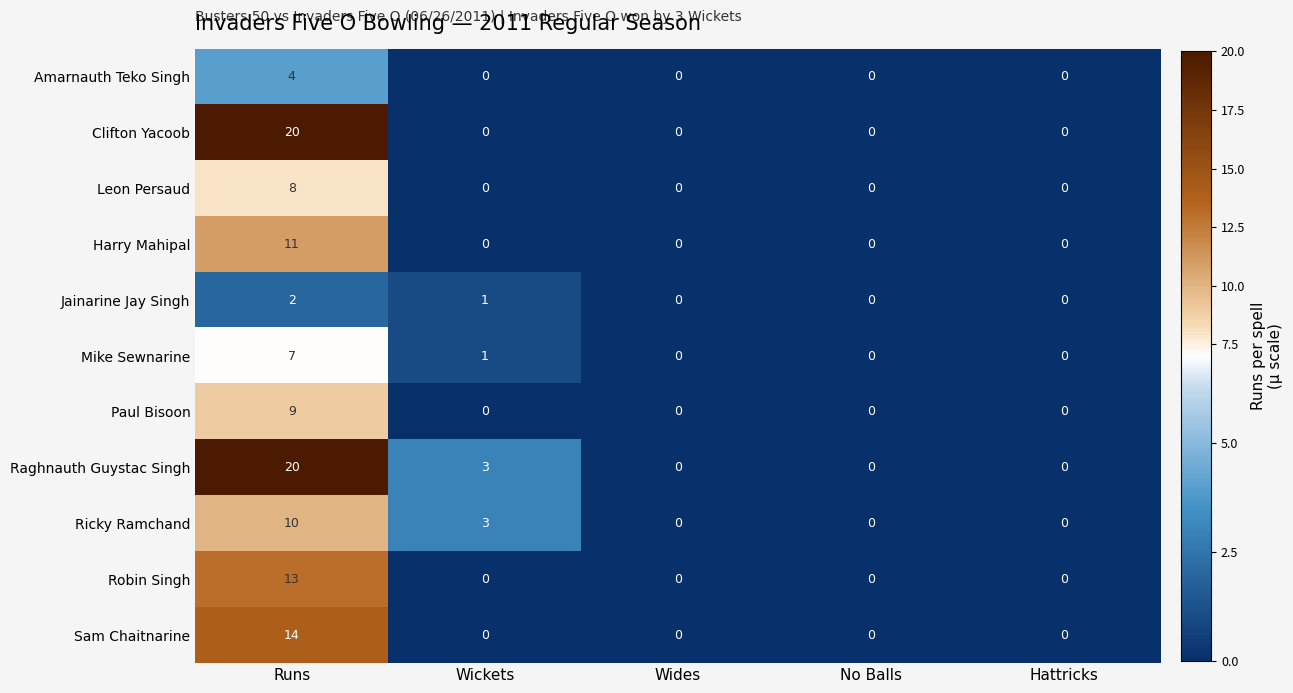

What is the spread (max minus min) of values at Runs?

18